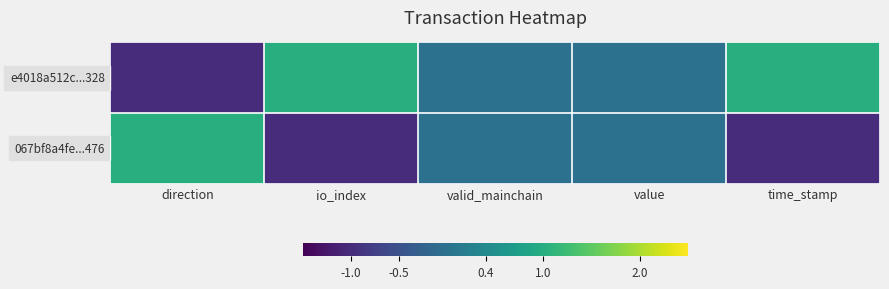

How many distinct data groups are displayed?

2